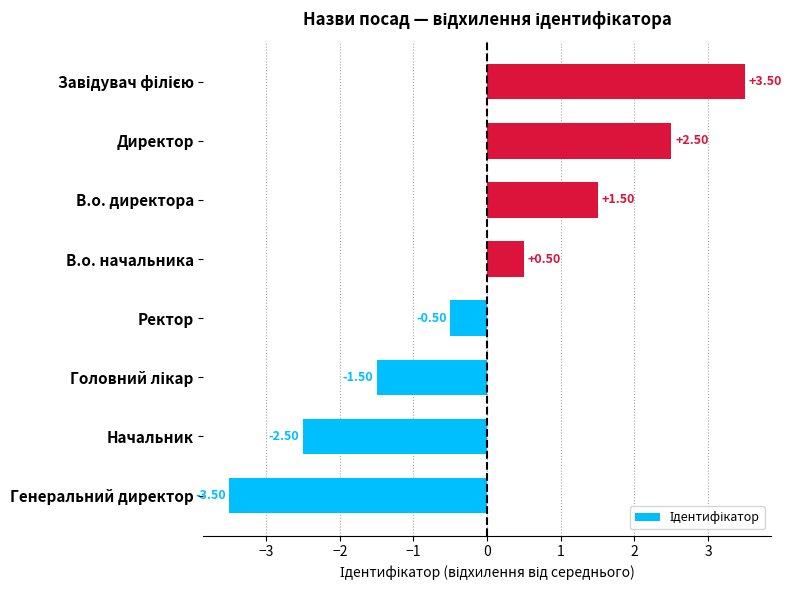

What is the change in value from Ректор to Директор?

+3.0